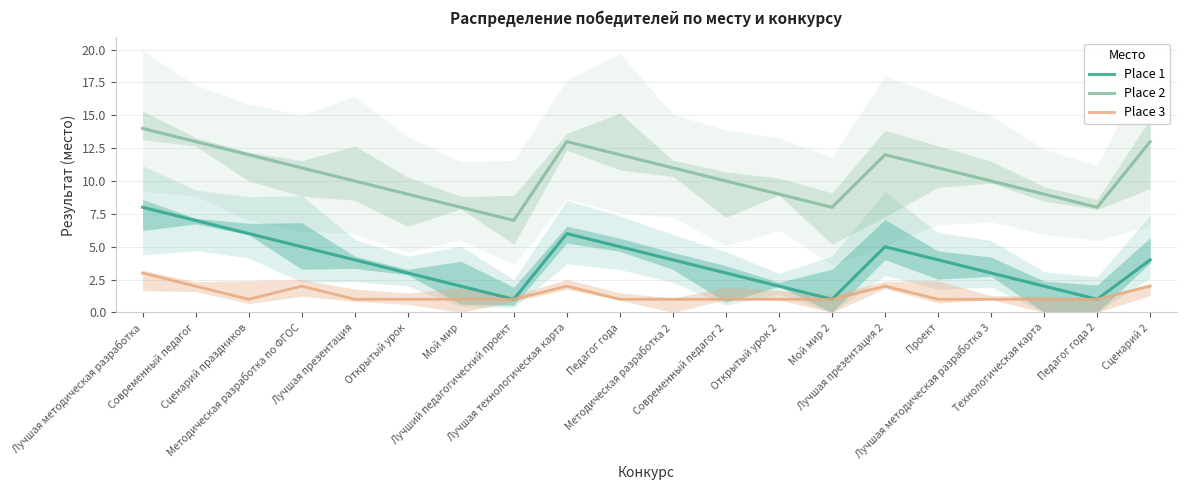

What is the label of the 3rd point from the left?

Сценарий праздников